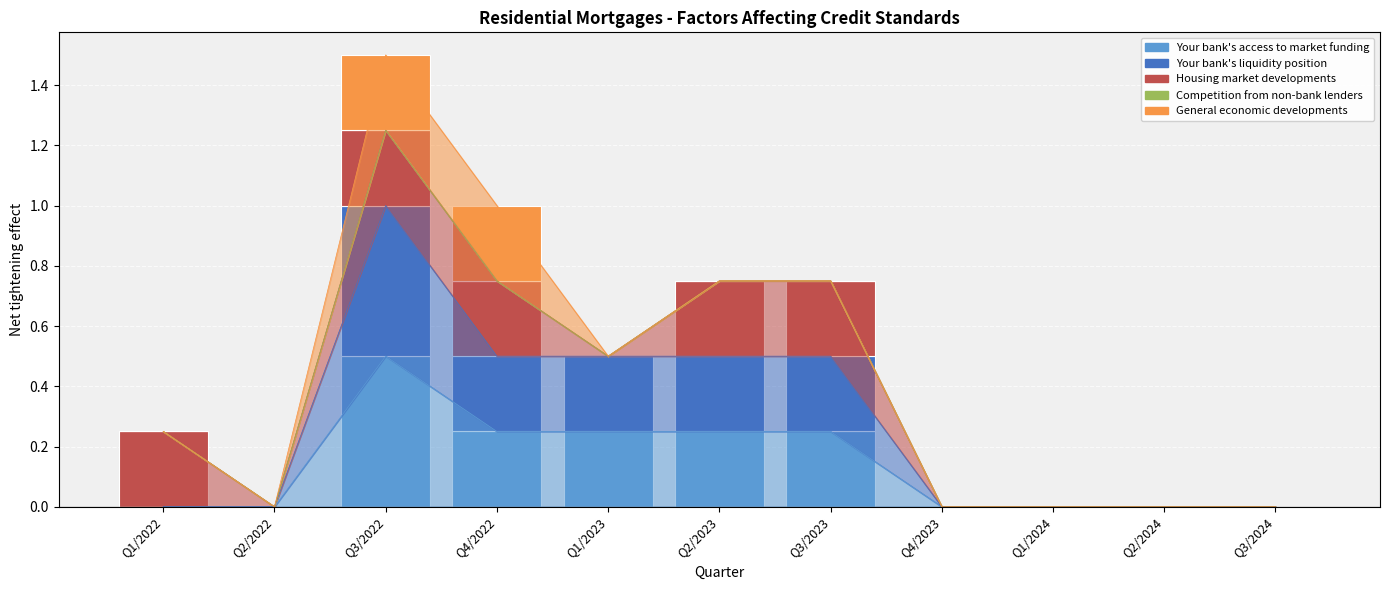

List the series in order of their peak value, lowest first.

Competition from non-bank lenders, Housing market developments, General economic developments, Your bank's access to market funding, Your bank's liquidity position